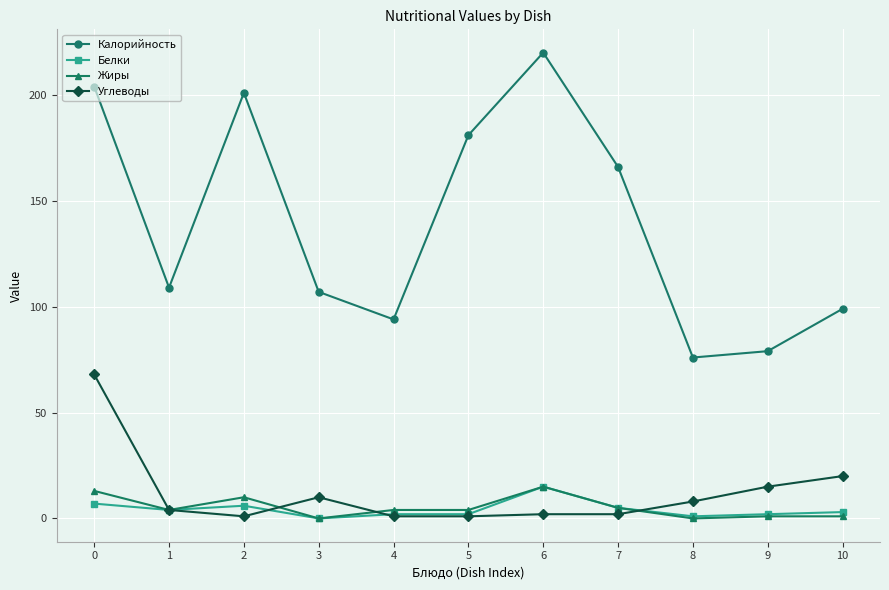

What is the average value of the Углеводы series?

12